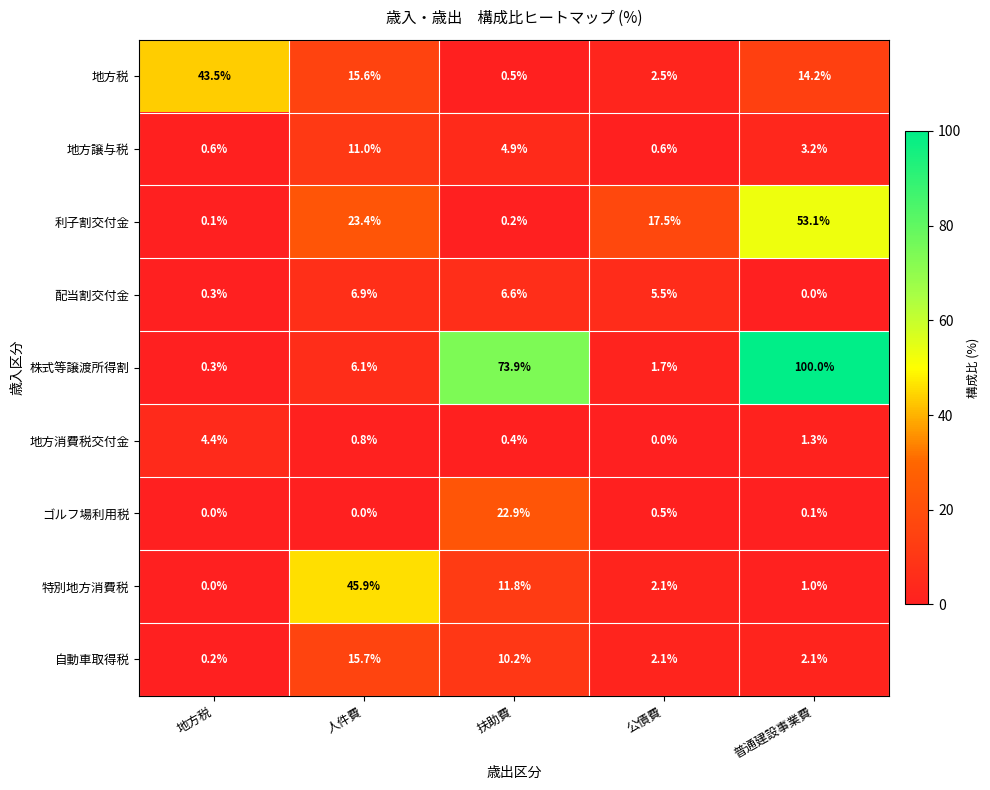

What is the total value across all series at 人件費?

125.4